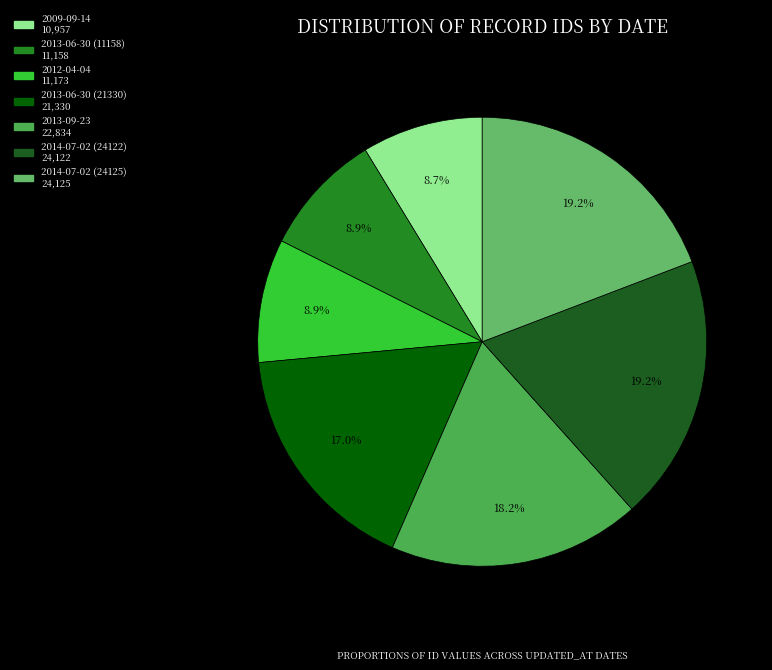

To the nearest percent, what percentage of the pie is 2009-09-14?

9%